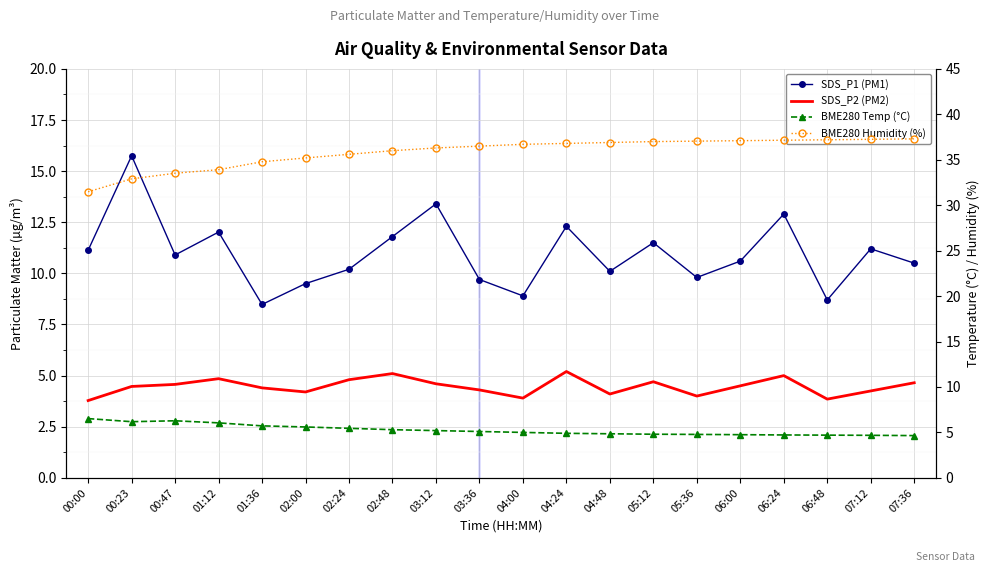

Is this an area chart (filled region under the line)?

No